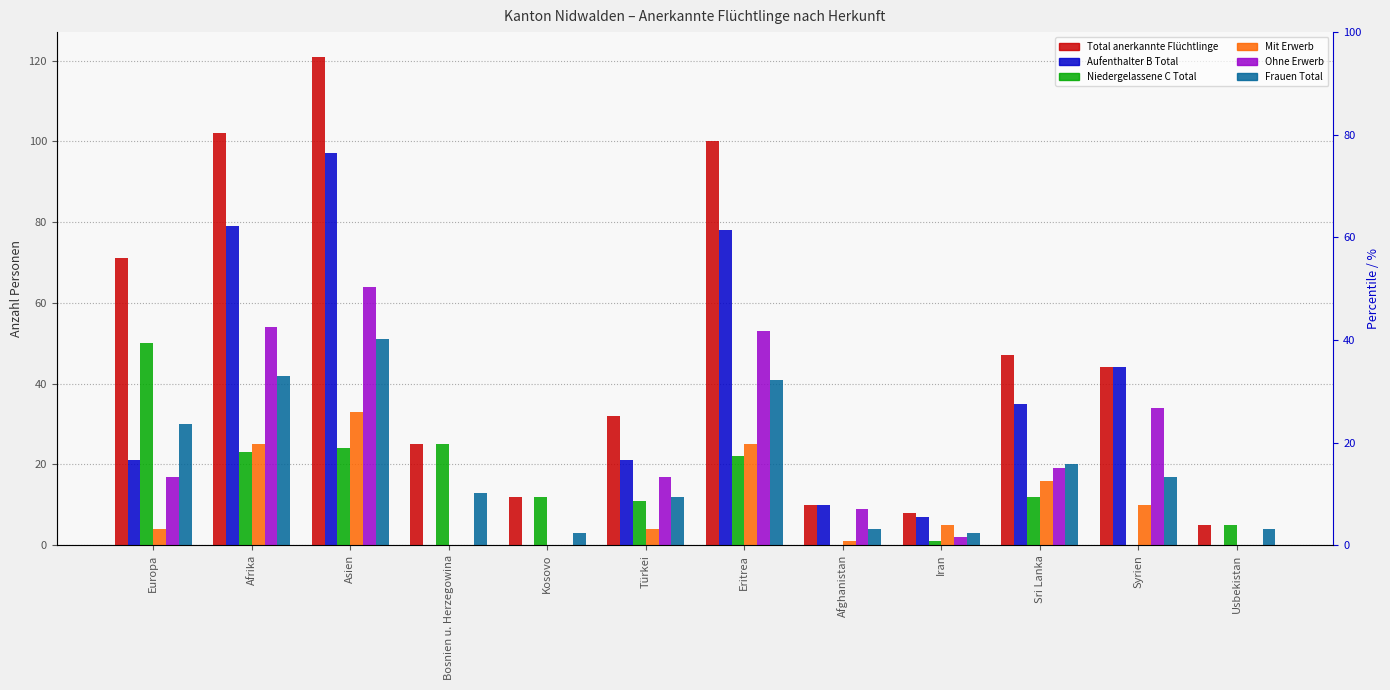

At Afrika, list the series in order from largest to smallest.

Total anerkannte Flüchtlinge, Aufenthalter B Total, Ohne Erwerb, Frauen Total, Mit Erwerb, Niedergelassene C Total